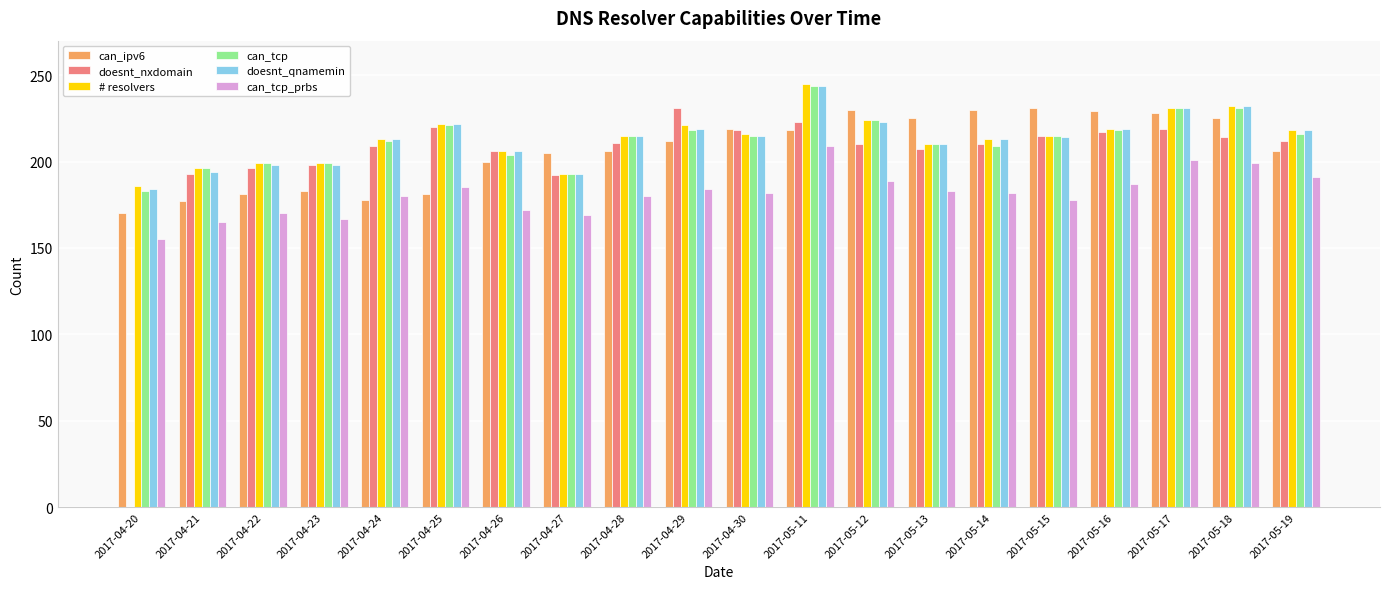

Which category has the highest value in the can_tcp_prbs series?

2017-05-11